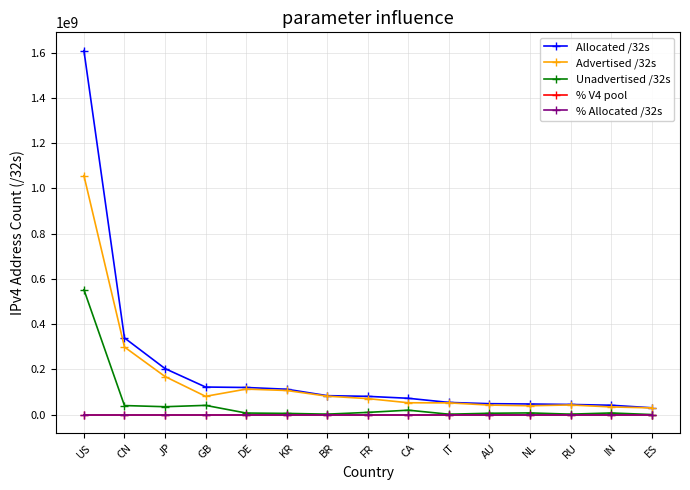

Which series has the largest range (max minus min)?

Allocated /32s